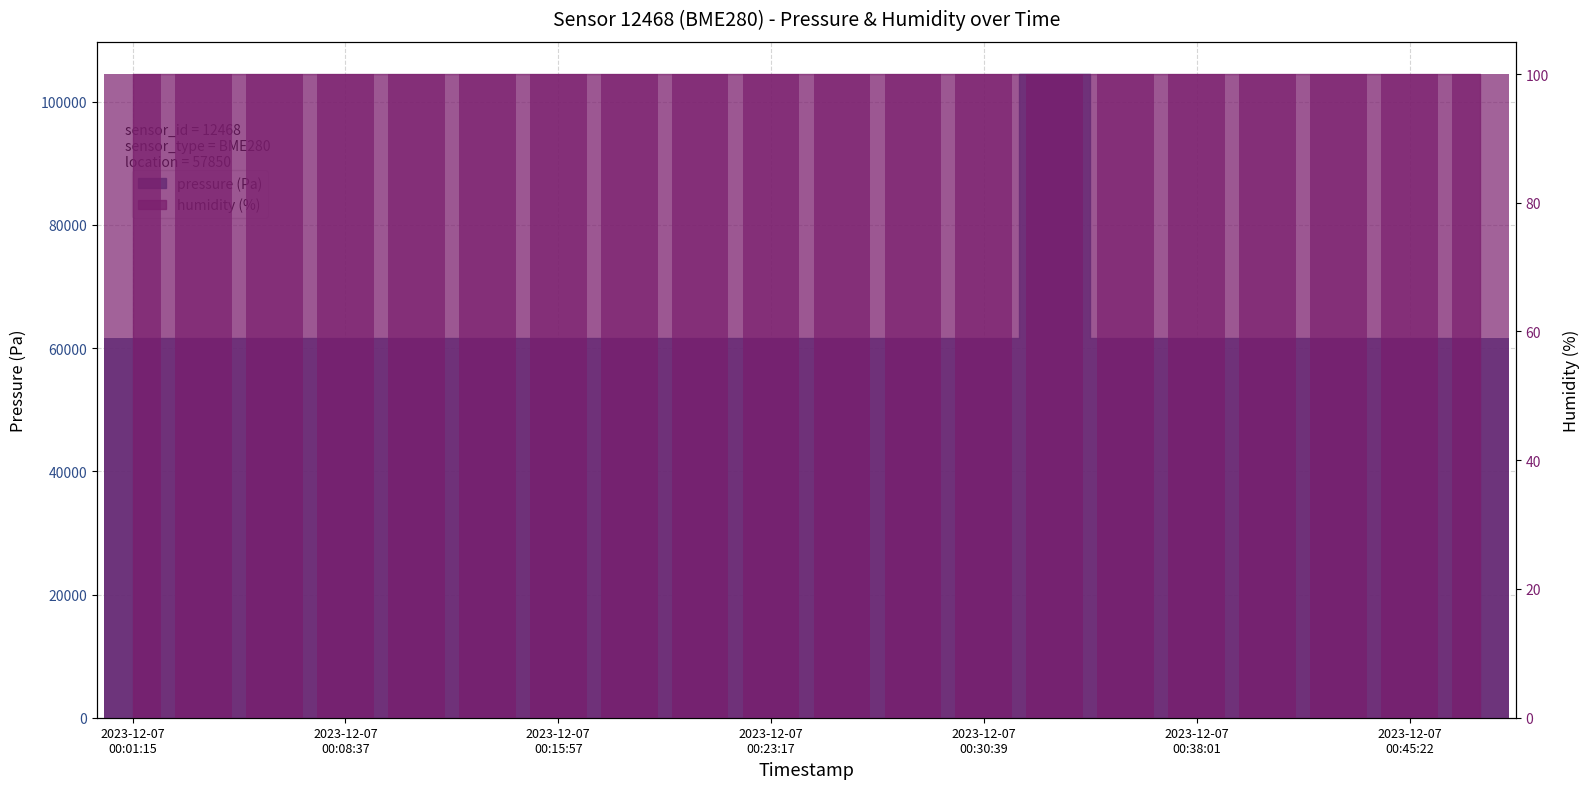

What position from the right is 2023-12-07 00:01:15?

20